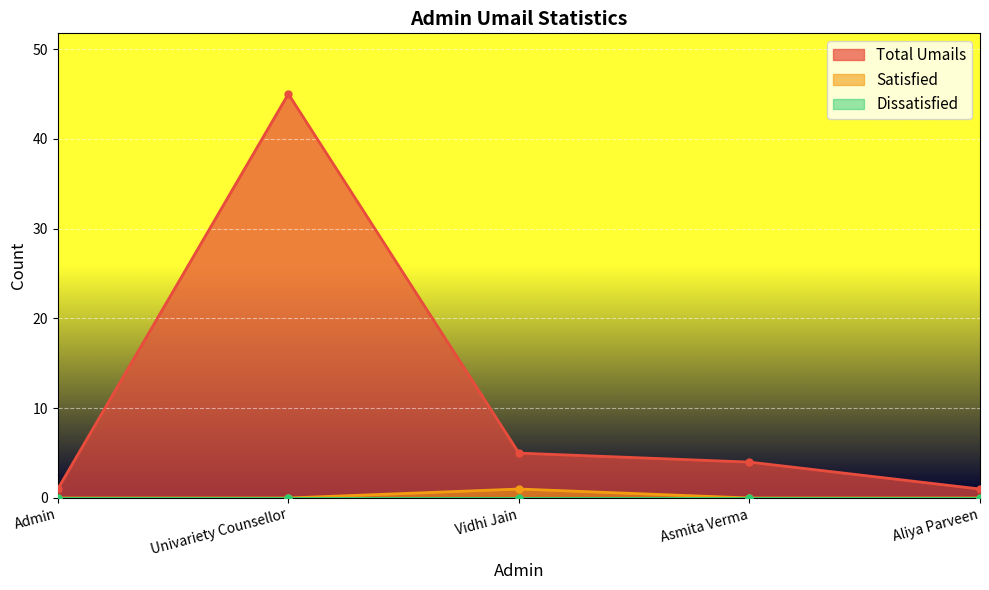

True or false: Total Umails and Satisfied cross at least once.

False